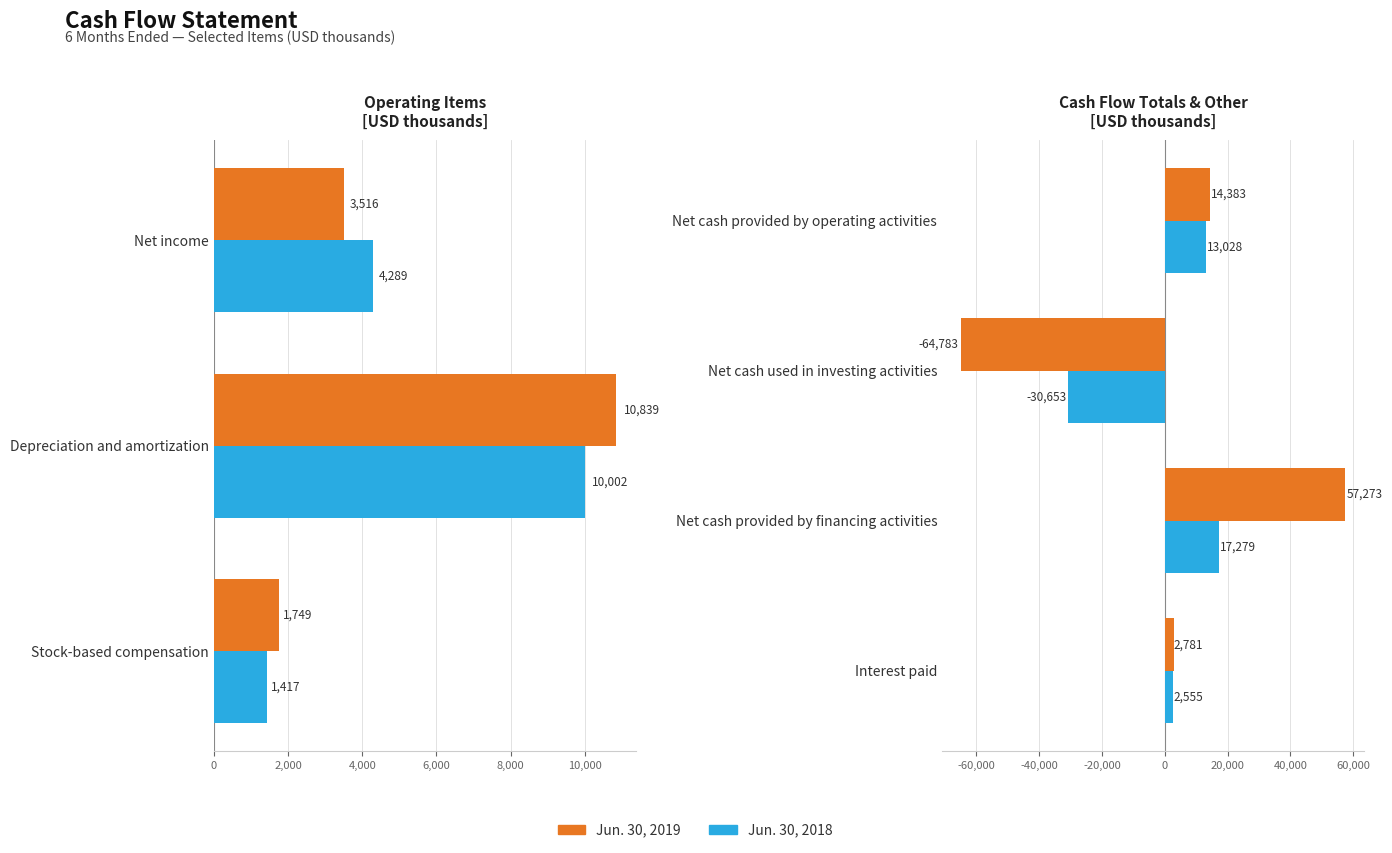

At how many categories does at least one series exceed -59699?

4